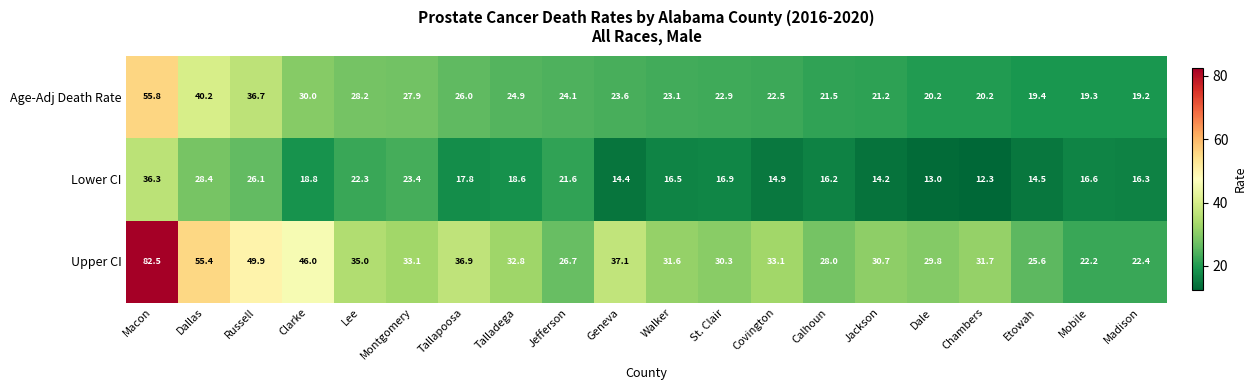

At which label is Age-Adj Death Rate closest to 37?

Russell